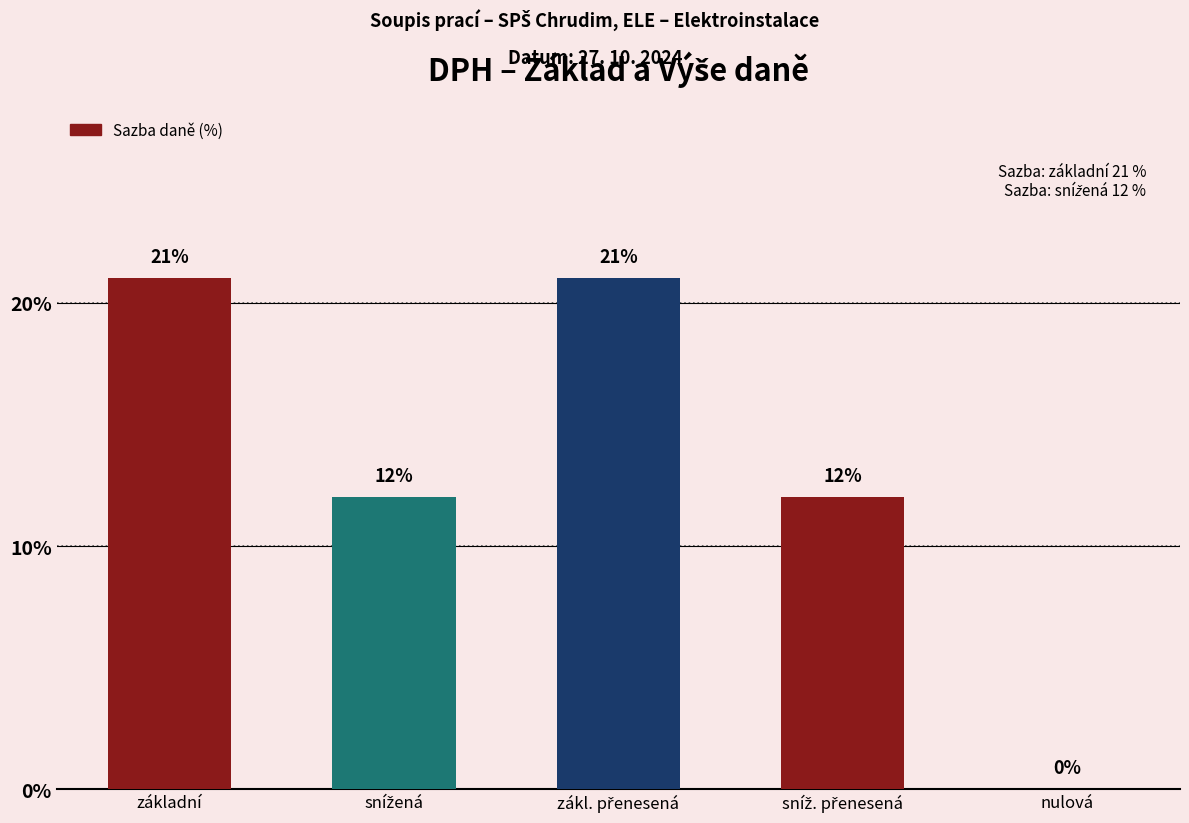

True or false: the data shows -7 at nulová.

False